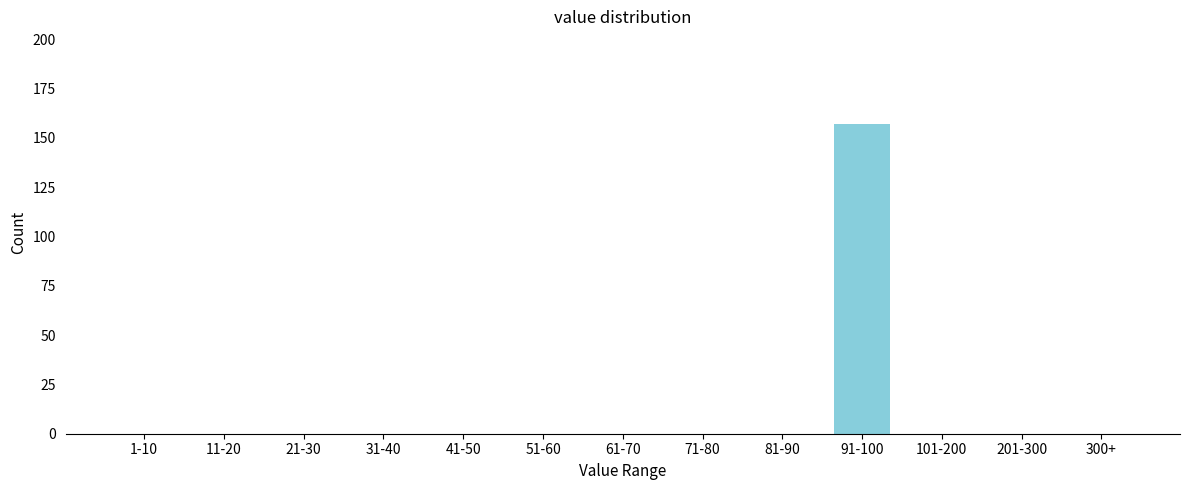

Reading right to left, list all the values displayed in this chart.

300+=0	201-300=0	101-200=0	91-100=157	81-90=0	71-80=0	61-70=0	51-60=0	41-50=0	31-40=0	21-30=0	11-20=0	1-10=0